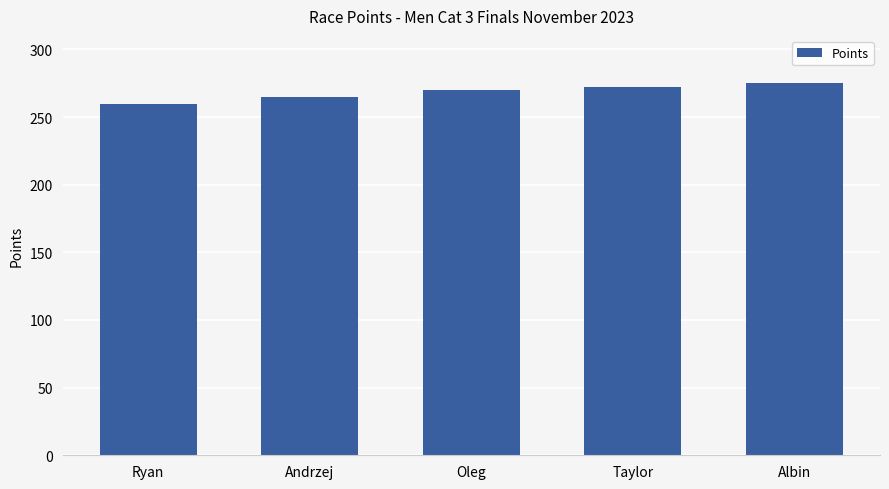

List the labels in order of value, smallest first.

Ryan, Andrzej, Oleg, Taylor, Albin